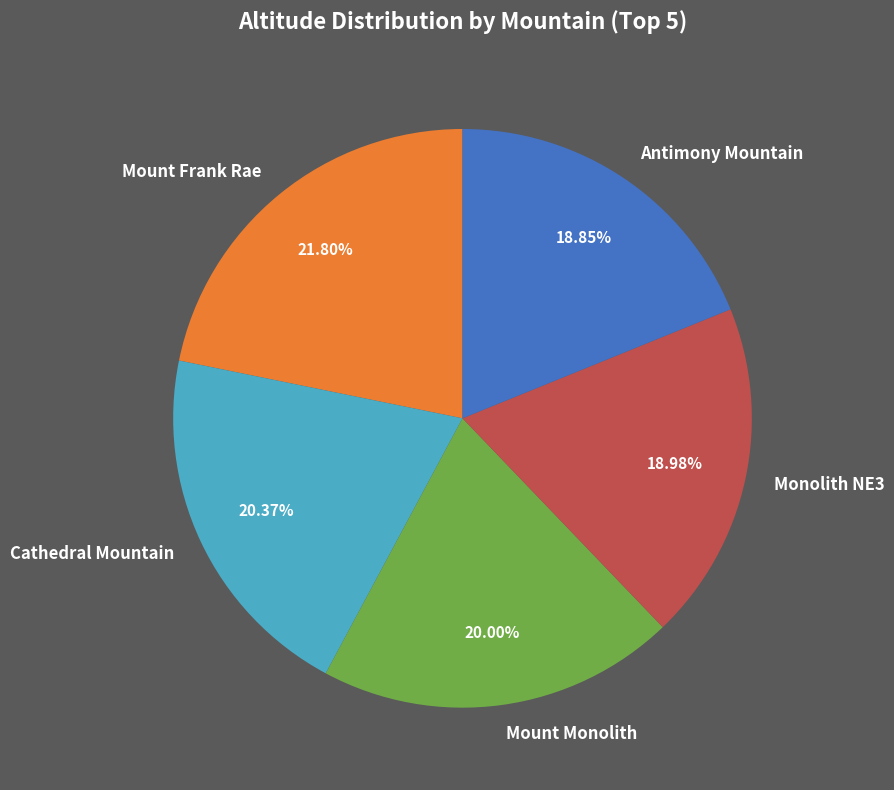

What is the ratio of the value at Mount Monolith to the value at Monolith NE3?

1.1